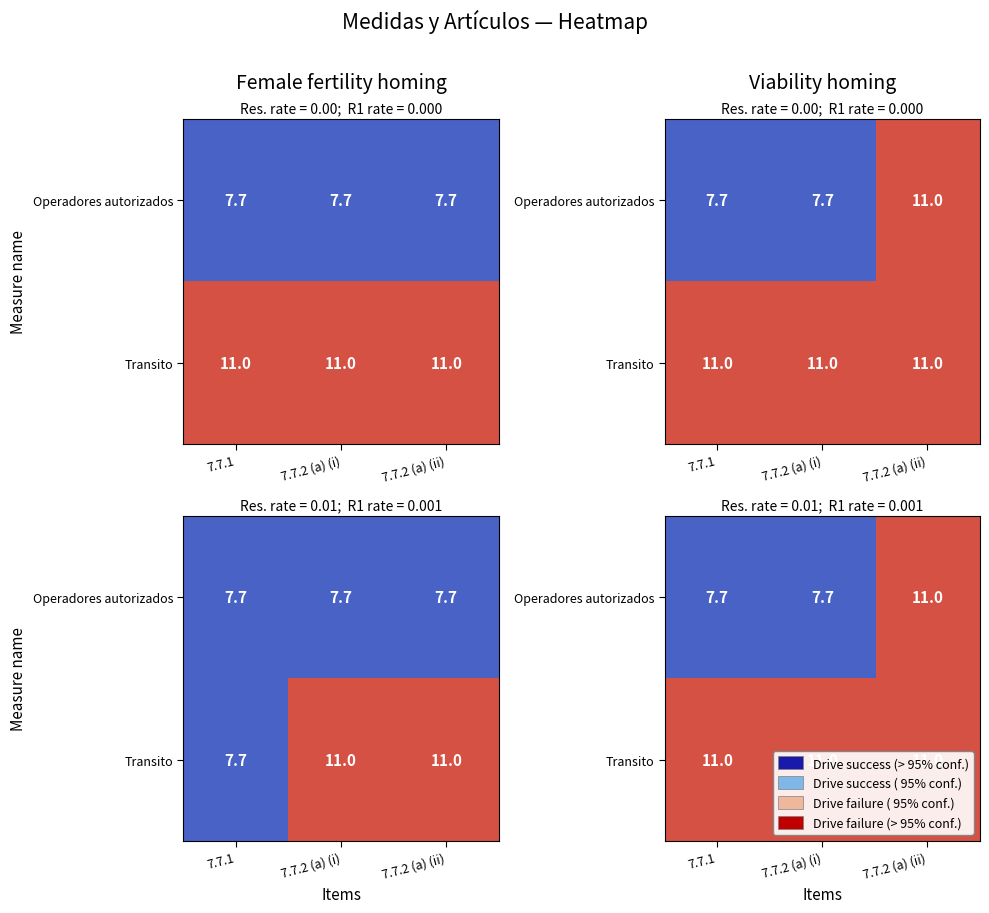

What is the total value across all series at 7.7.2 (a) (ii)?

22.0